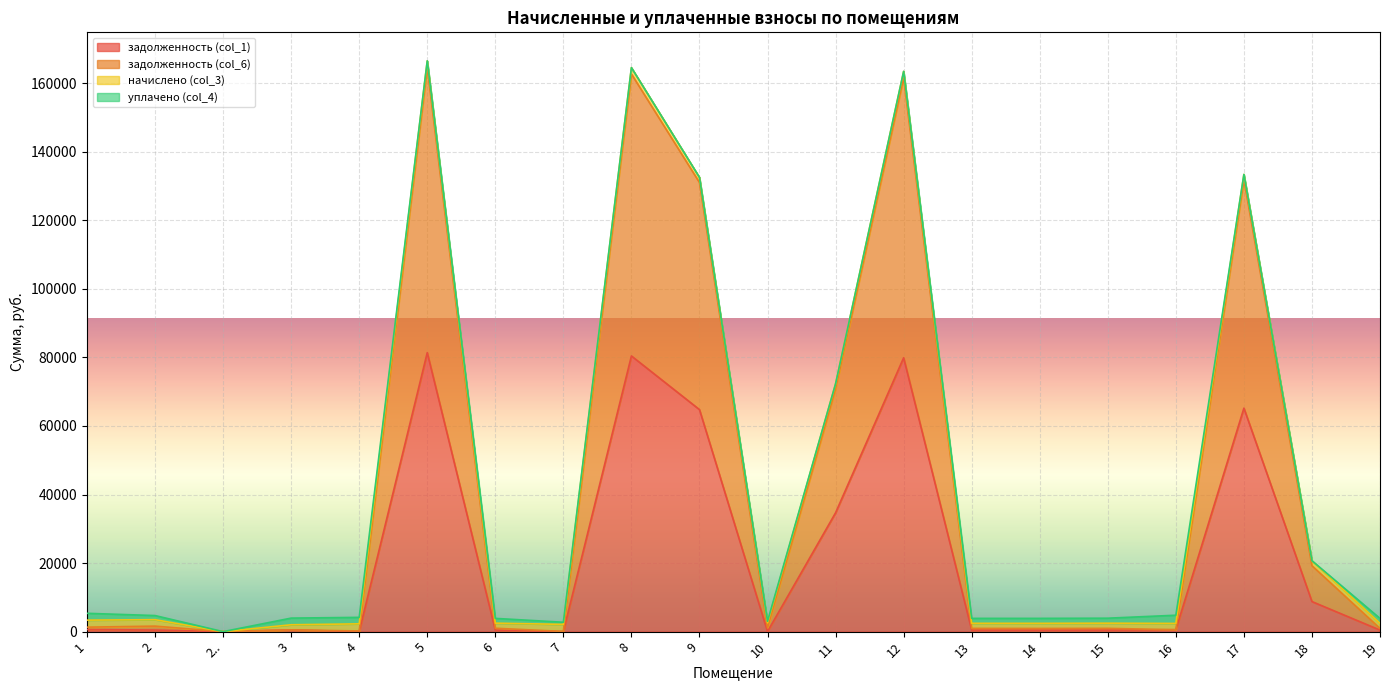

How many interior local valleys does the задолженность (col_1) series have?

5